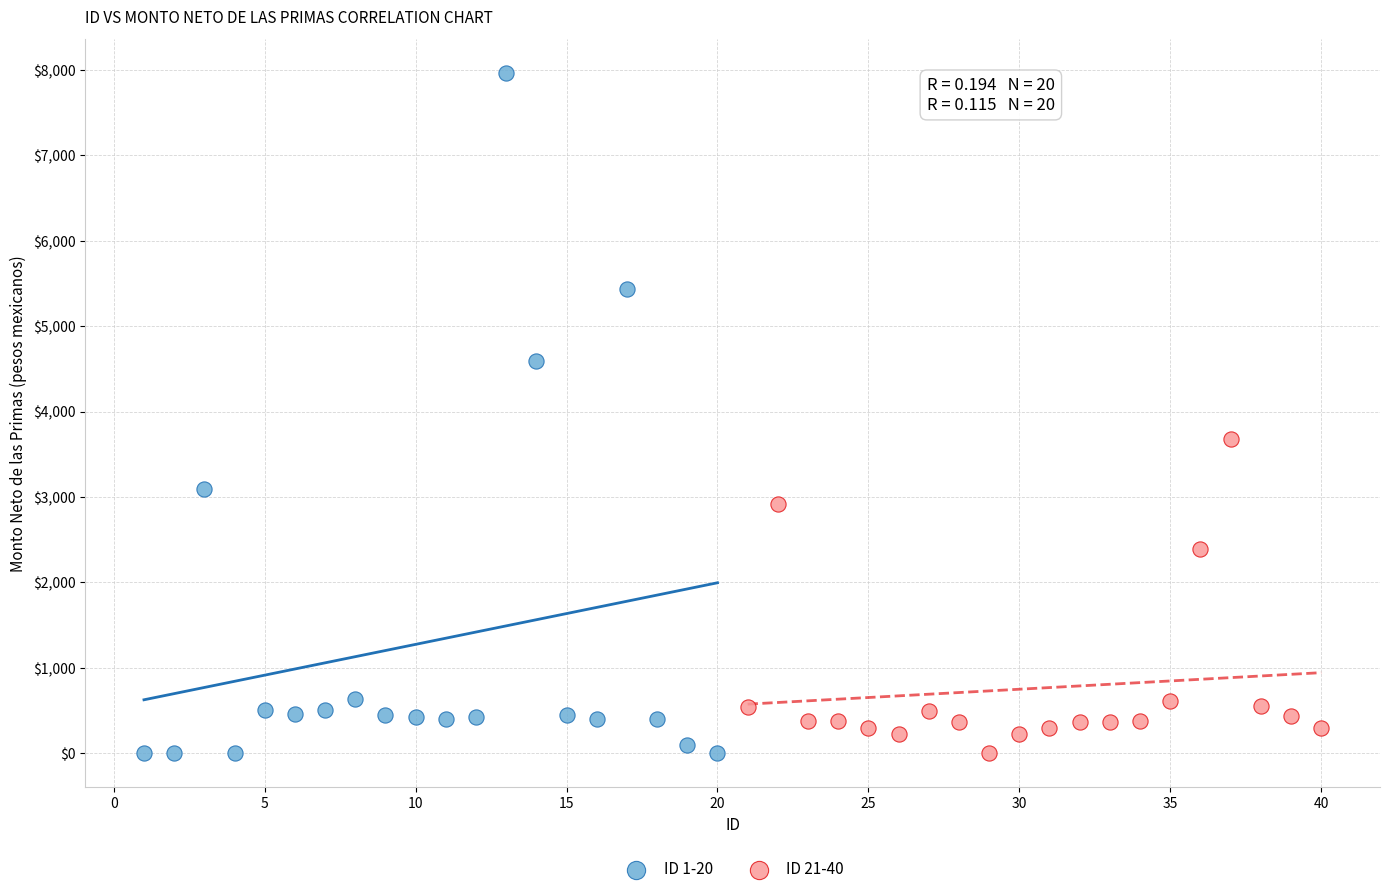

Which series has the largest Y range (max minus min)?

ID 1-20